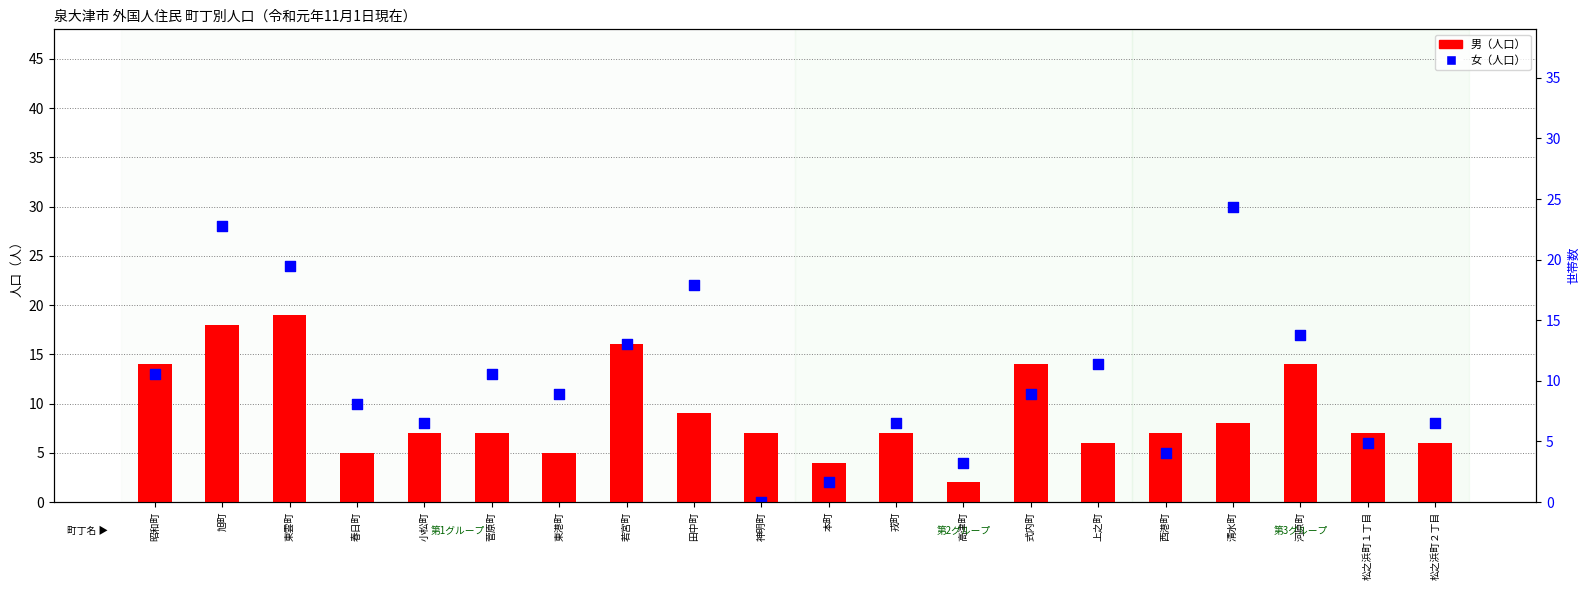

What are all the series names shown in the legend?

男, 女